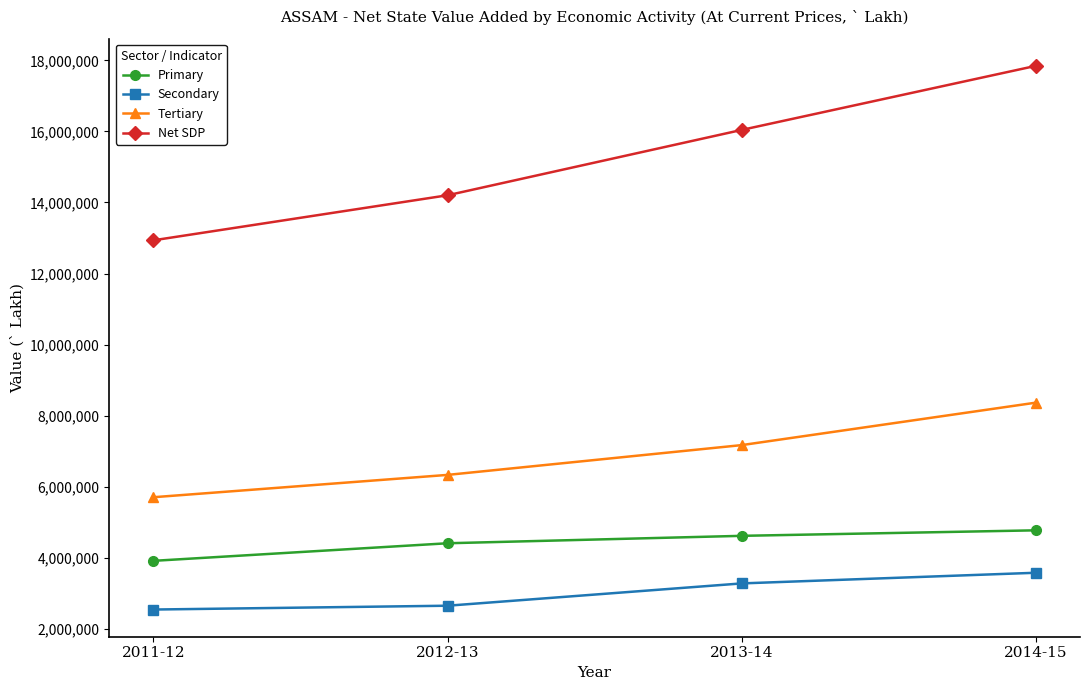

At which label does Net SDP reach its peak?

2014-15